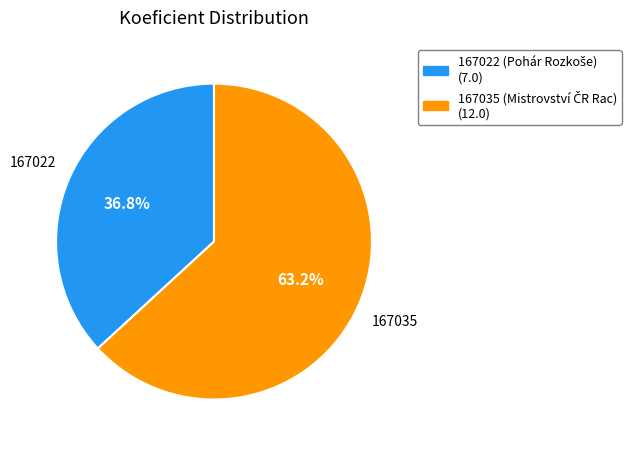

What is the smallest slice in the pie chart?

167022